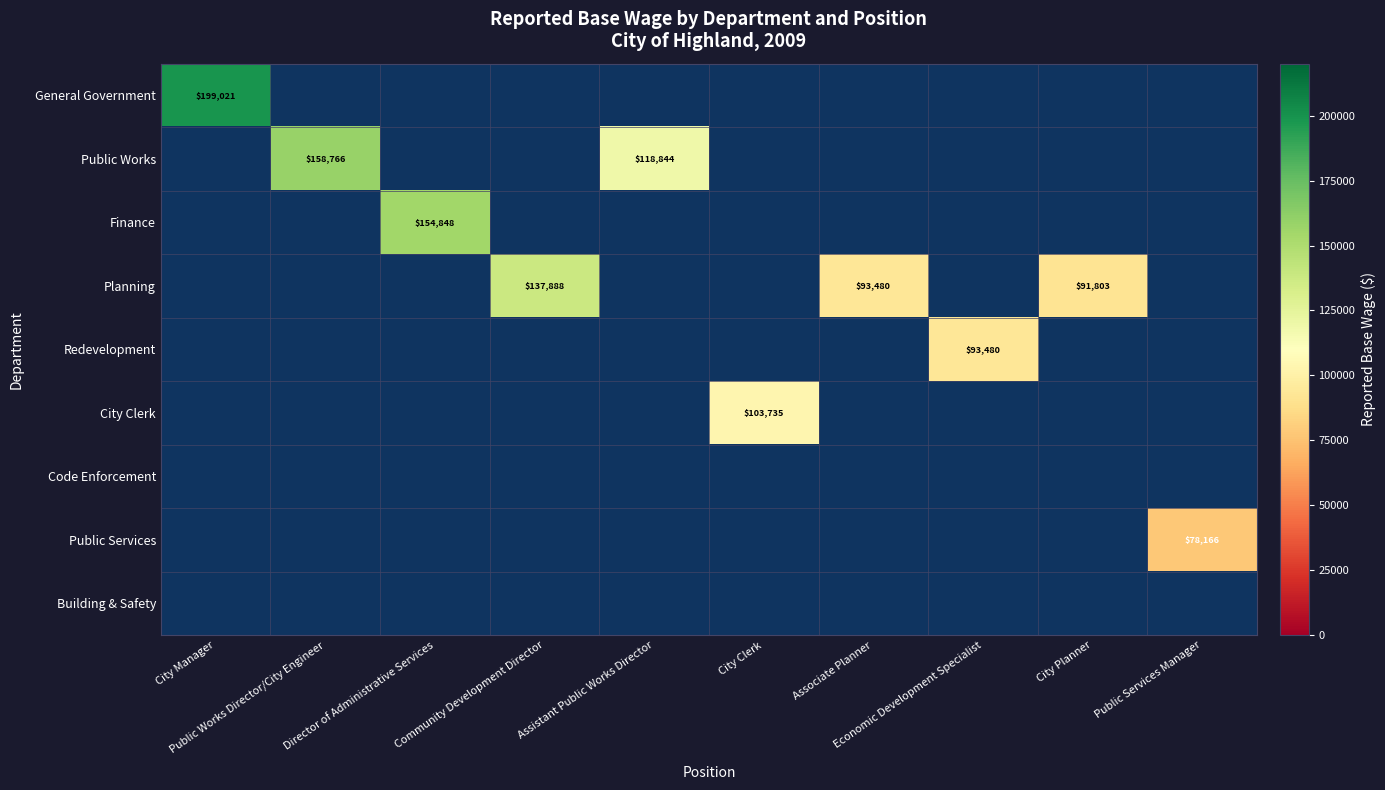

True or false: Public Works has a value of 0 at City Clerk.

True